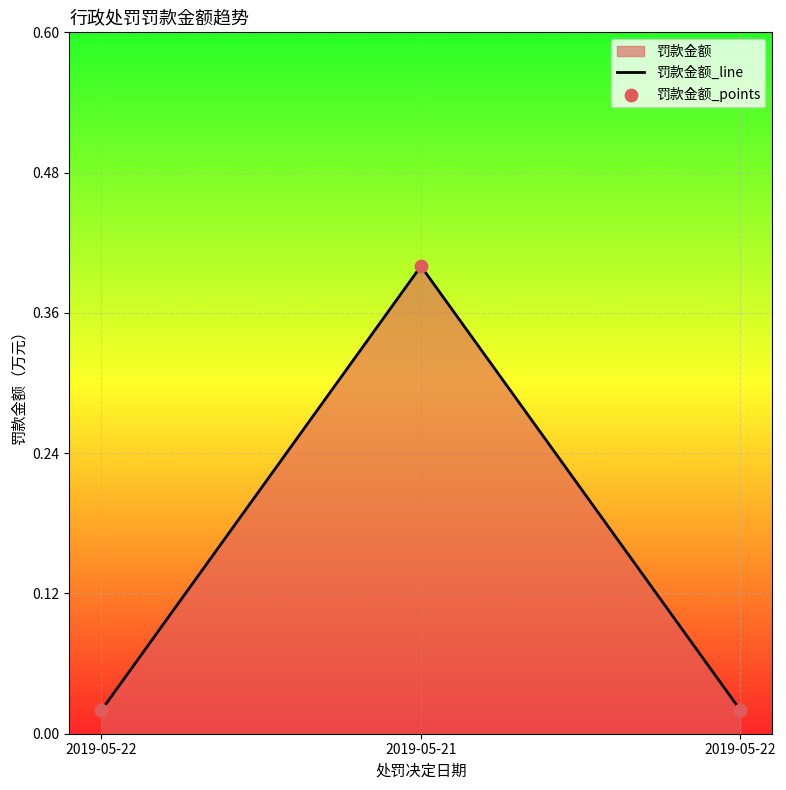

Which series has the largest total across all categories?

罚款金额_line